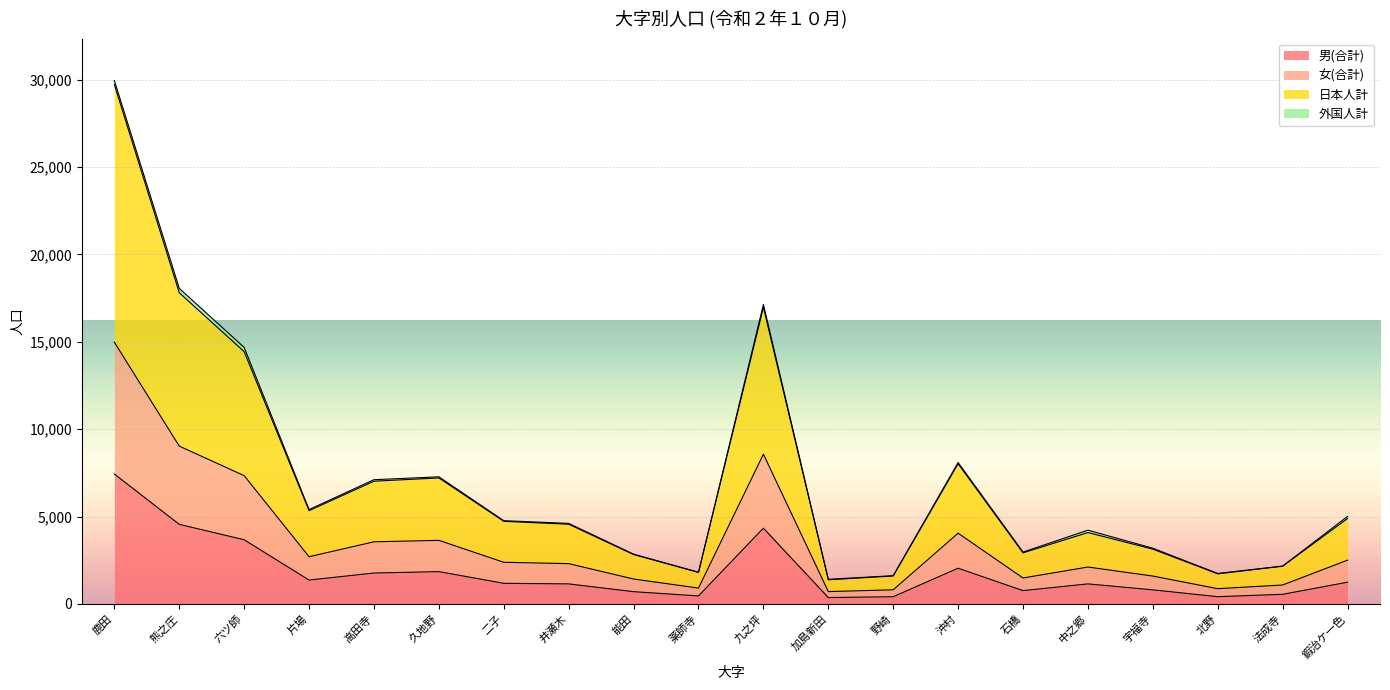

What is the lowest value of the 男(合計) series?

363